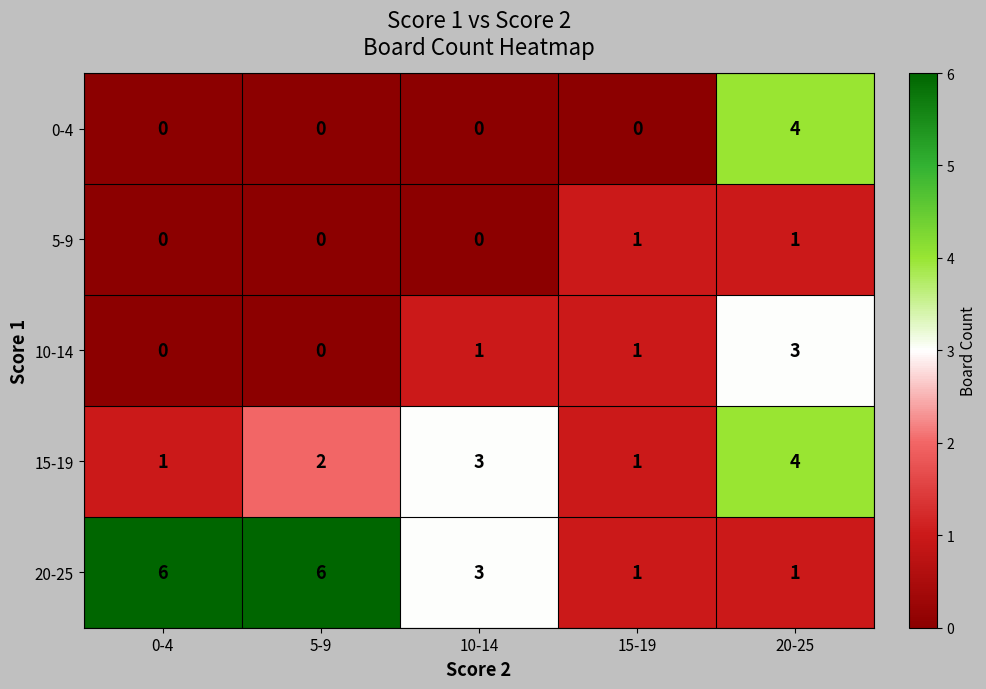

What is the maximum value shown in the chart?

6